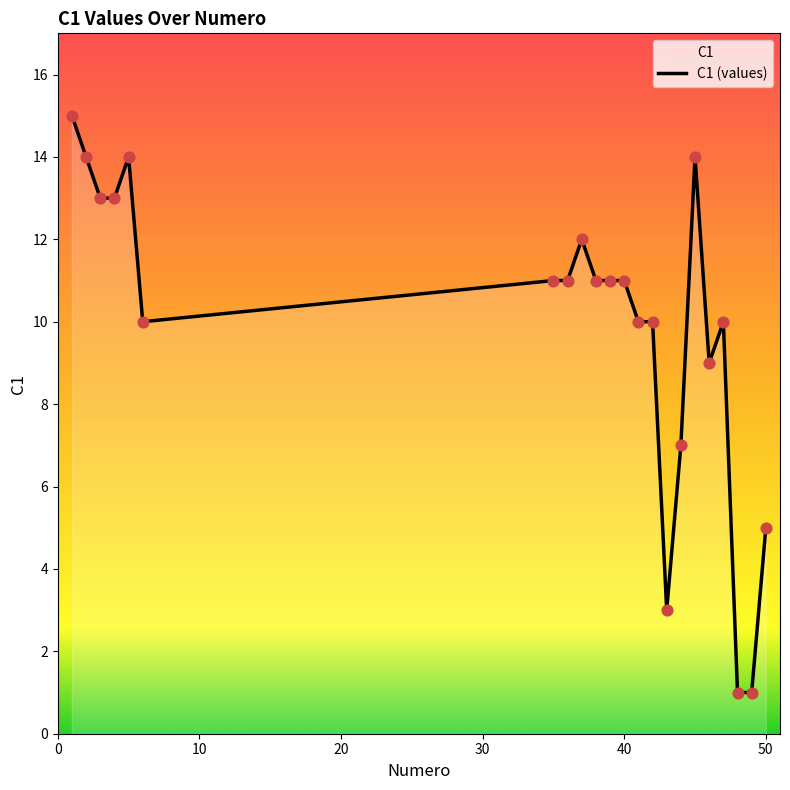

What is the change in value from 48 to 50?

+4